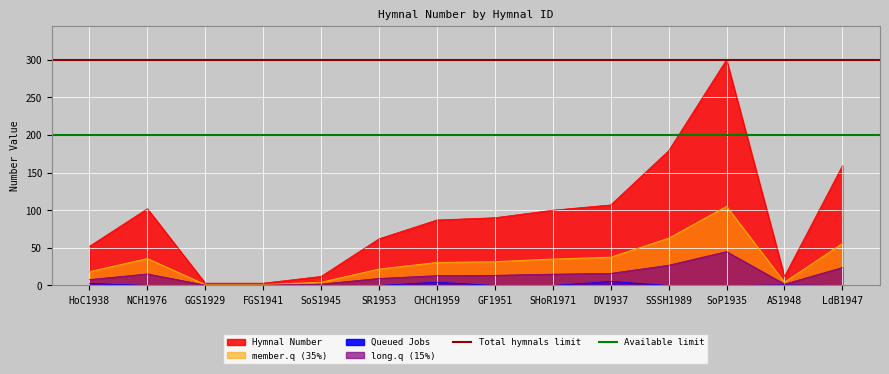

Is it true that Total hymnals limit equals 467 at NCH1976?

False